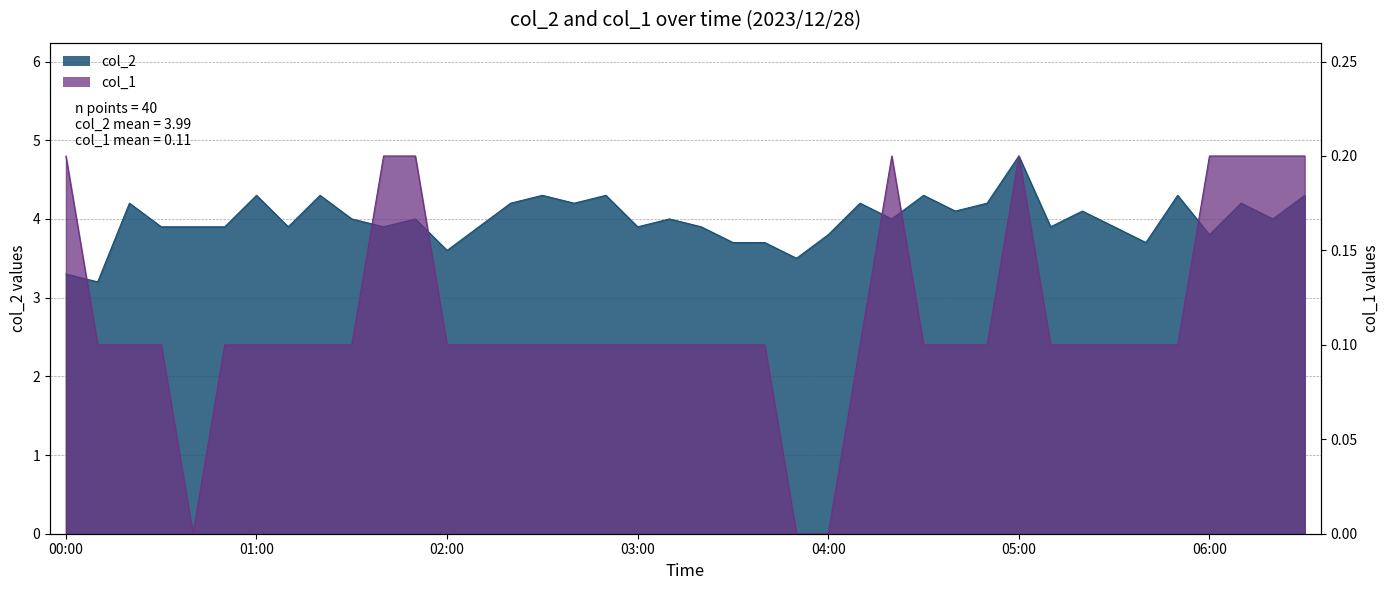

Which series has the widest spread of values?

col_2